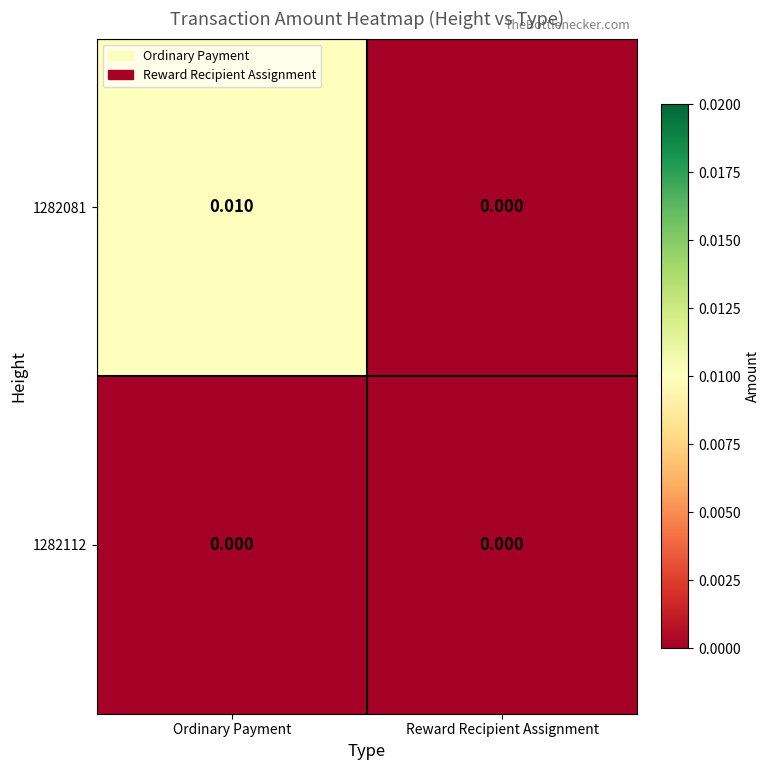

List the series in order of their peak value, highest first.

1282081, 1282112